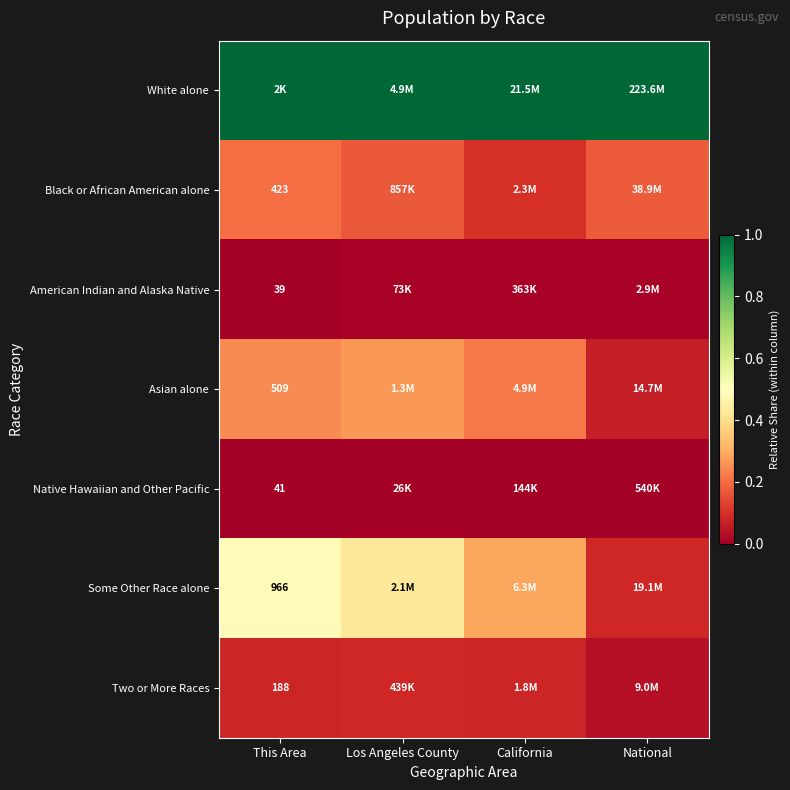

Rank the categories by American Indian and Alaska Native value from lowest to highest.

This Area, Los Angeles County, California, National